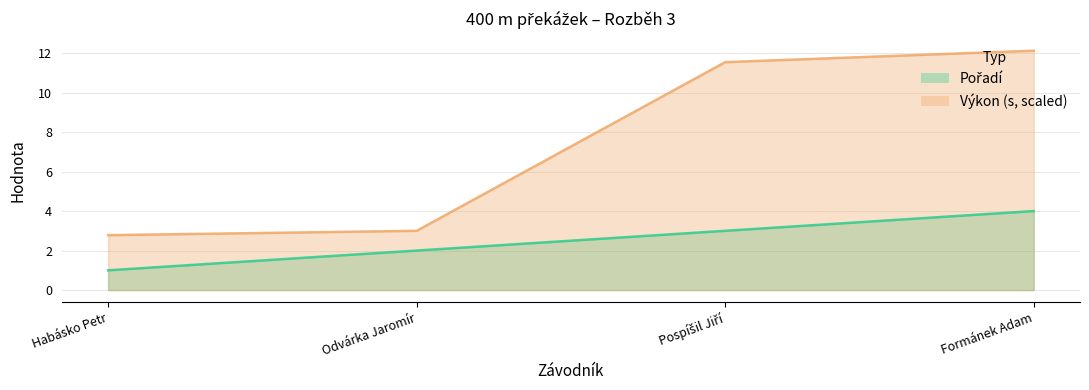

What is the difference between the Pořadí values at Habásko Petr and Pospíšil Jiří?

2.0